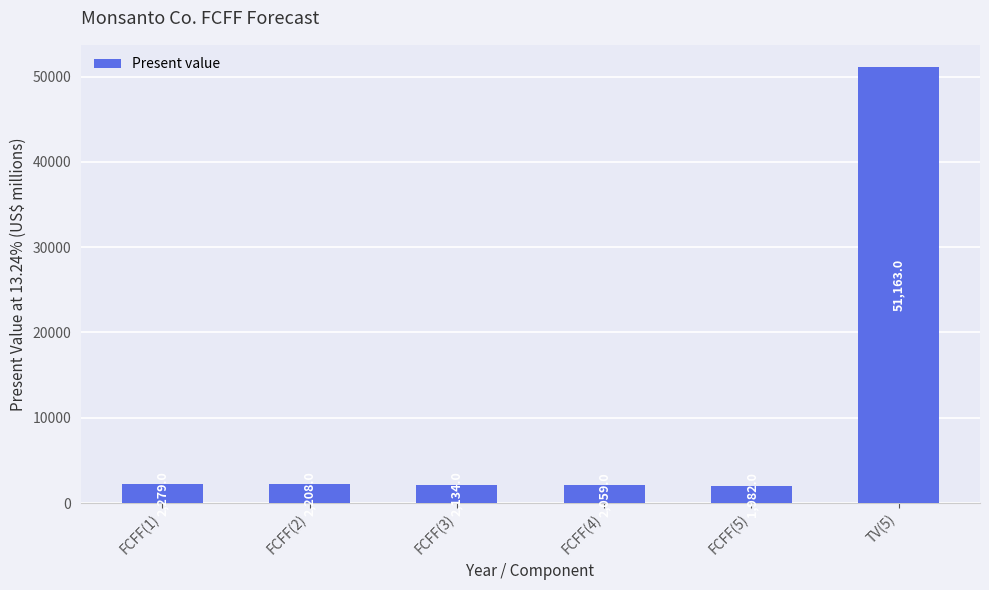

Rank the categories by value from highest to lowest.

TV(5), FCFF(1), FCFF(2), FCFF(3), FCFF(4), FCFF(5)